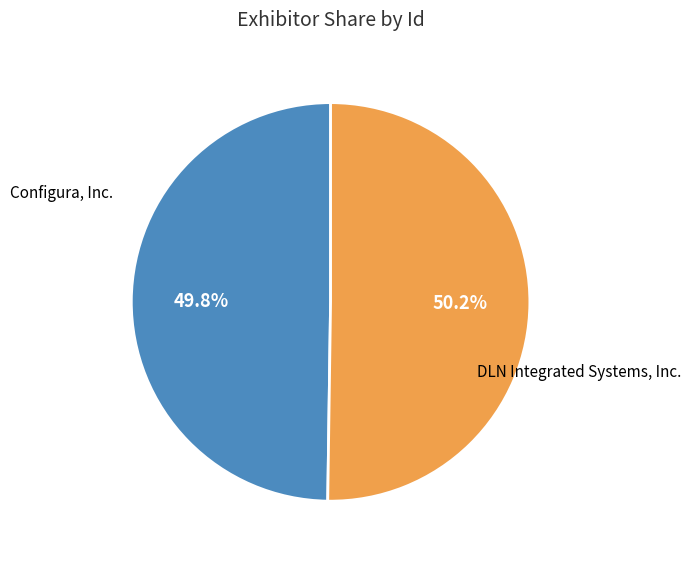

How many slices are in this pie chart?

2